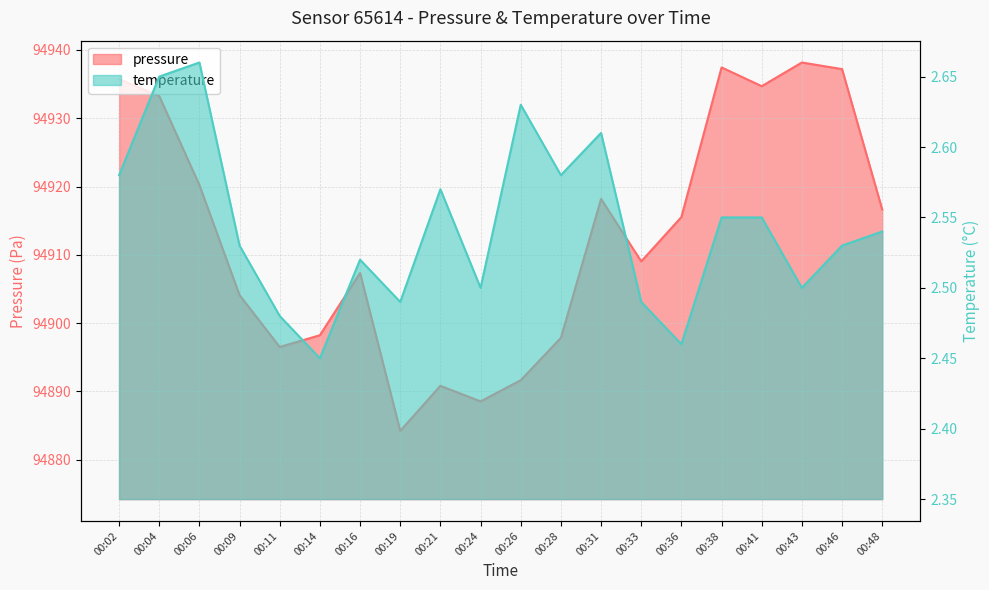

True or false: pressure and temperature intersect in this chart.

False